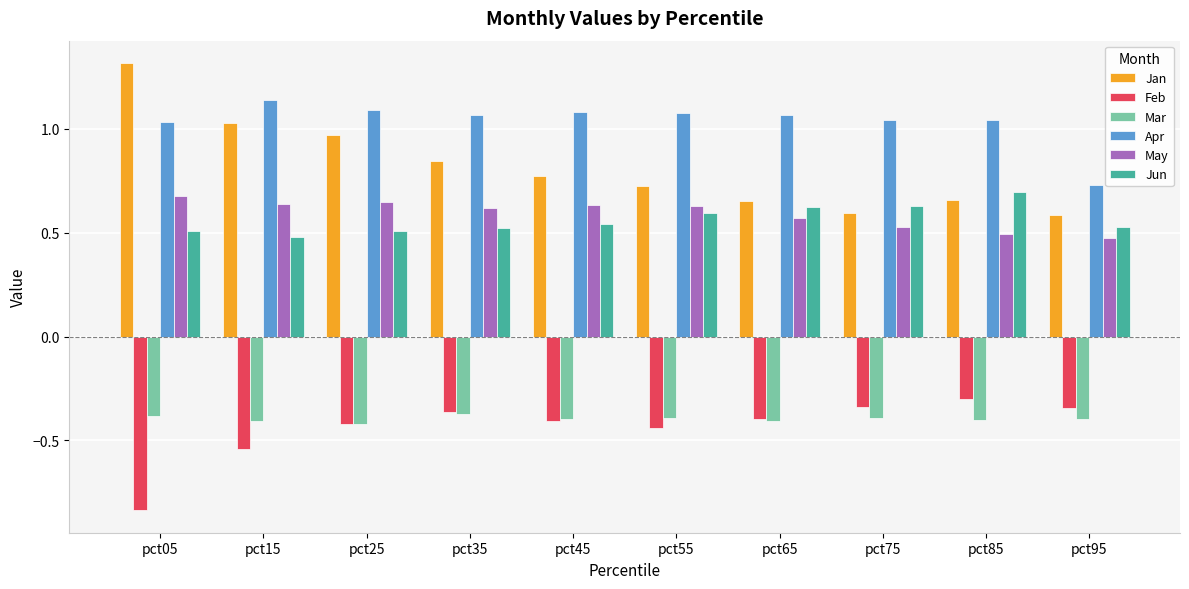

How many bars are there in total?

60